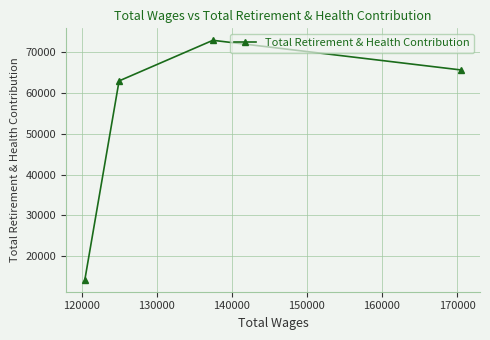

Reading left to right, what are all the values shown in this chart?

14285	62895	72826	65570